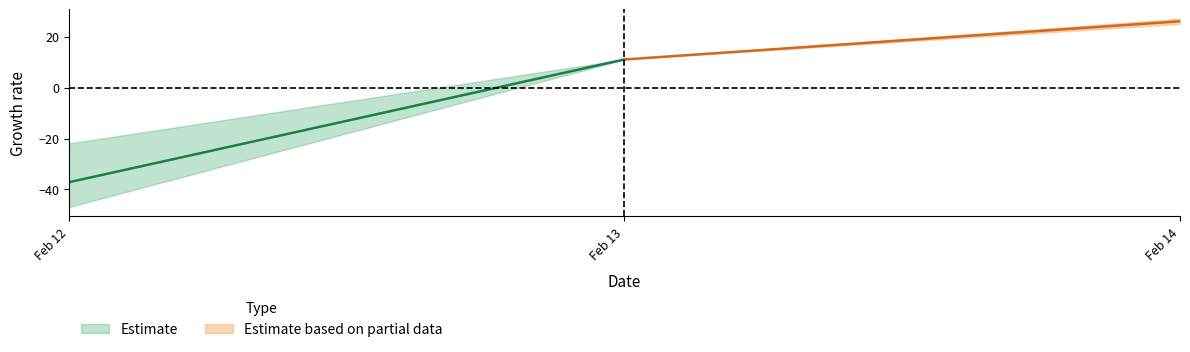

Does the chart have visible grid lines?

No